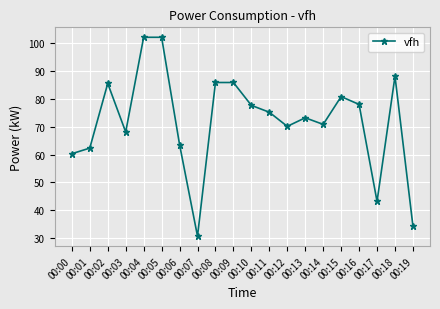

How many values are below 75?

10